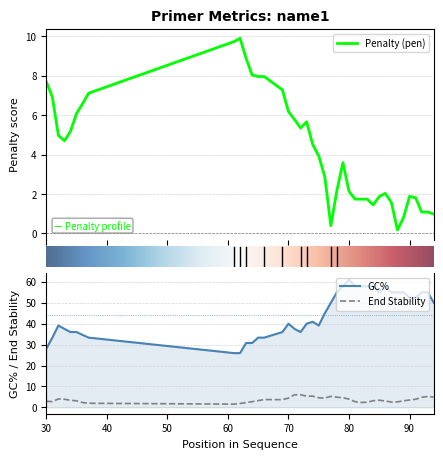

True or false: End Stability and GC% intersect in this chart.

False